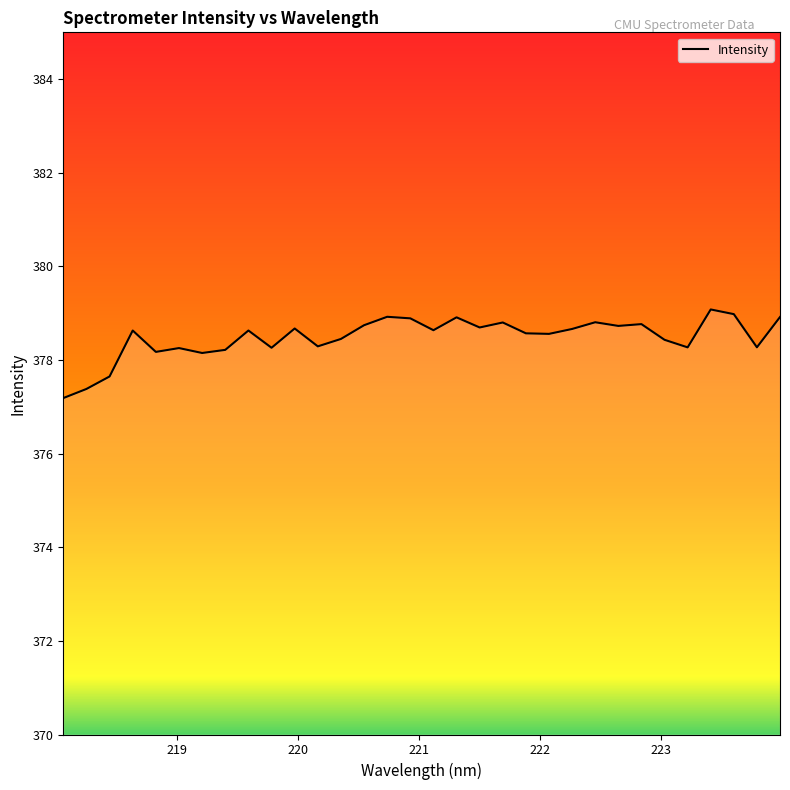

What is the minimum value shown in the chart?

377.2